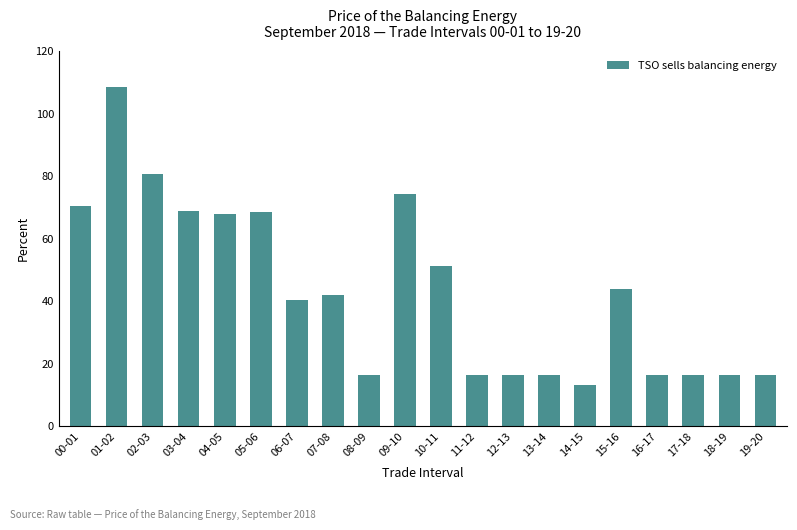

The chart shows a value of 32.1 at 10-11. True or false?

False